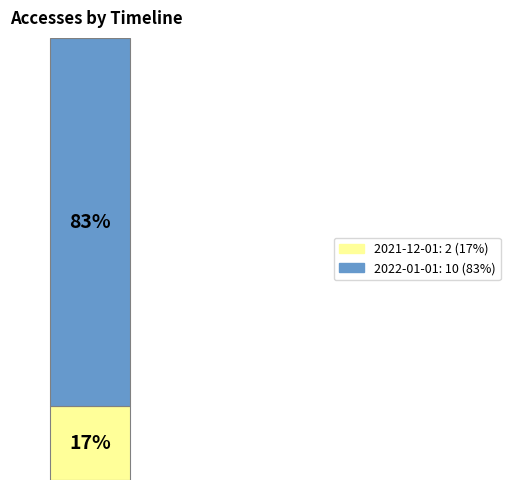

Are the bars horizontal?

No